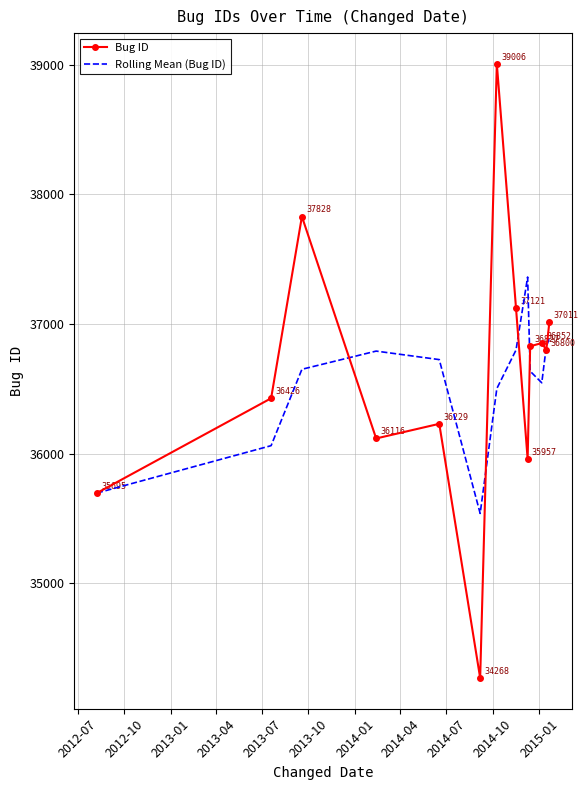

Which series has the largest total across all categories?

Bug ID